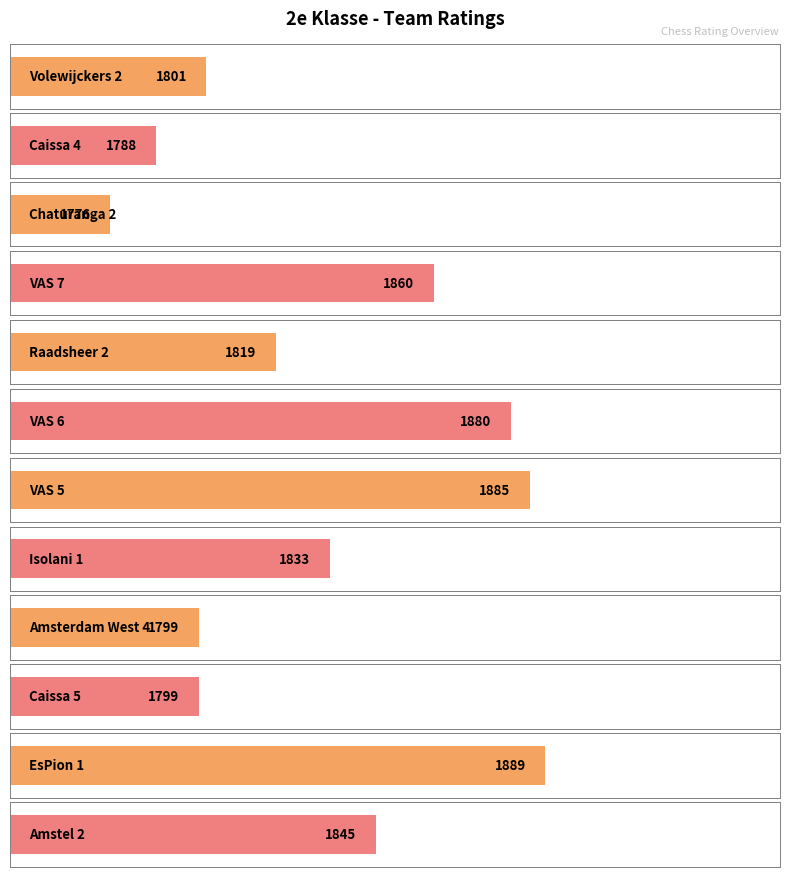

Which label corresponds to the largest value in the chart?

EsPion 1